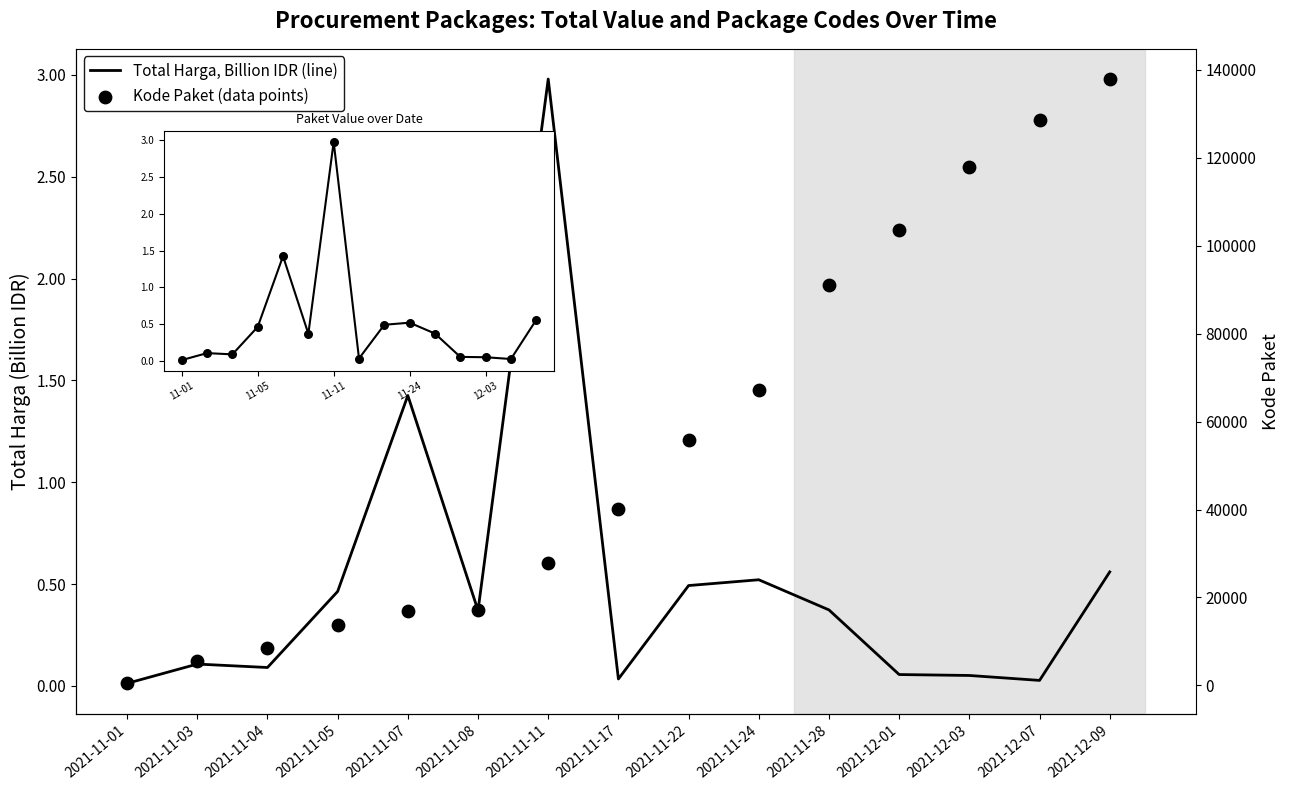

At how many categories does at least one series exceed 70327?

5